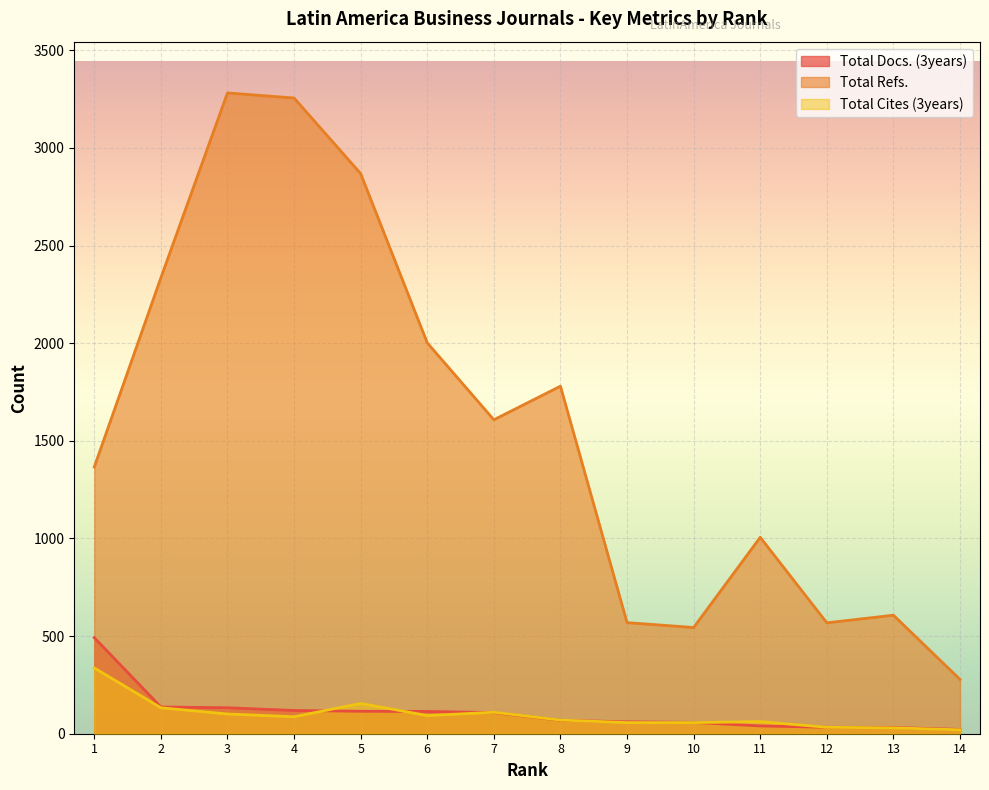

What is the value of the Total Docs. (3years) point at the 8th from the left?

69